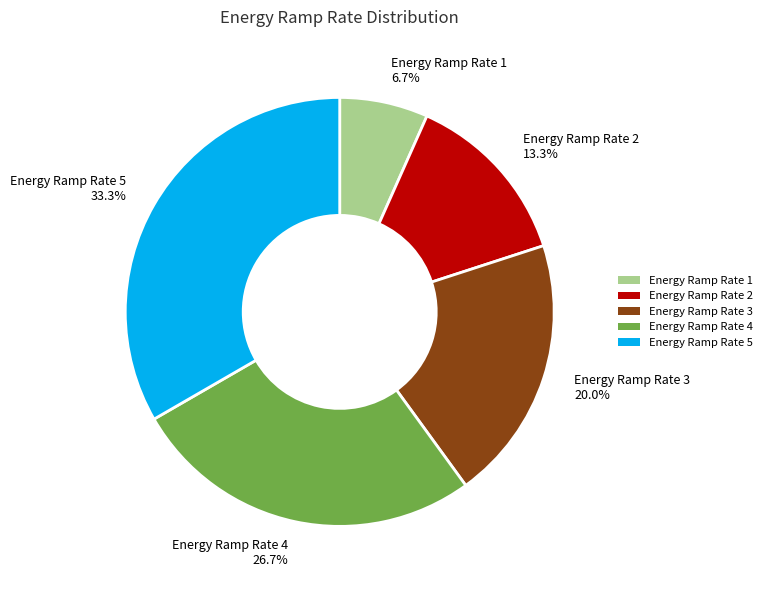

How many segments does this pie chart have?

5